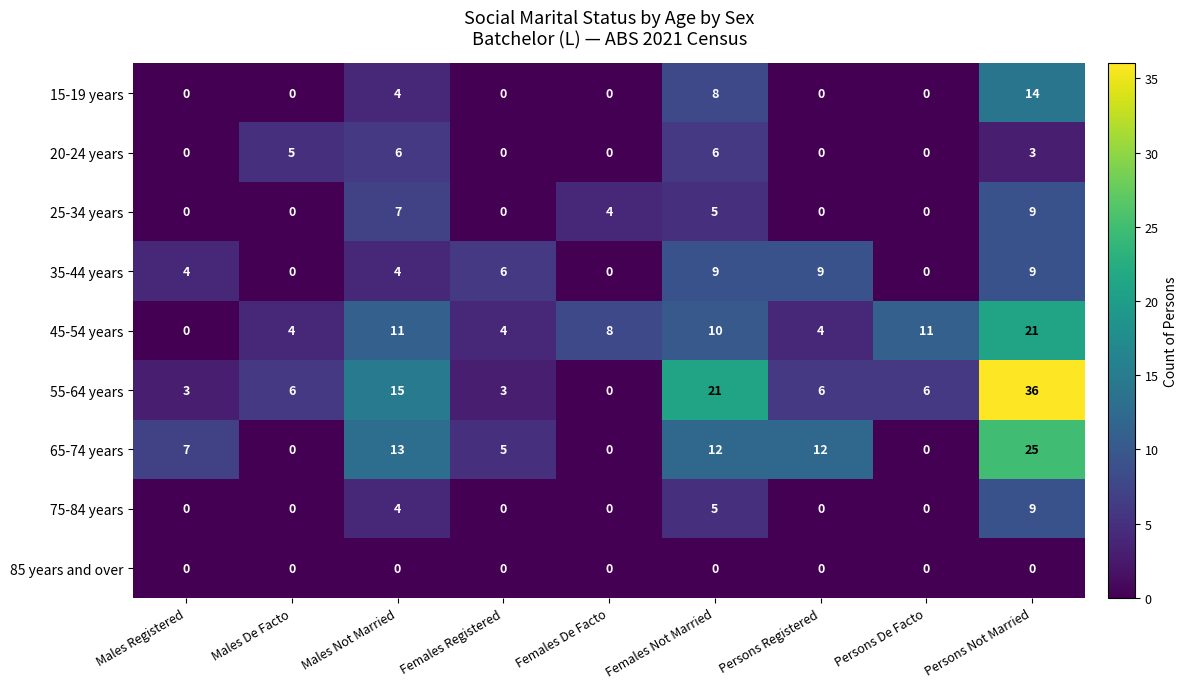

Is the value of 85 years and over at Males Registered greater than the value of 65-74 years at Females Registered?

No